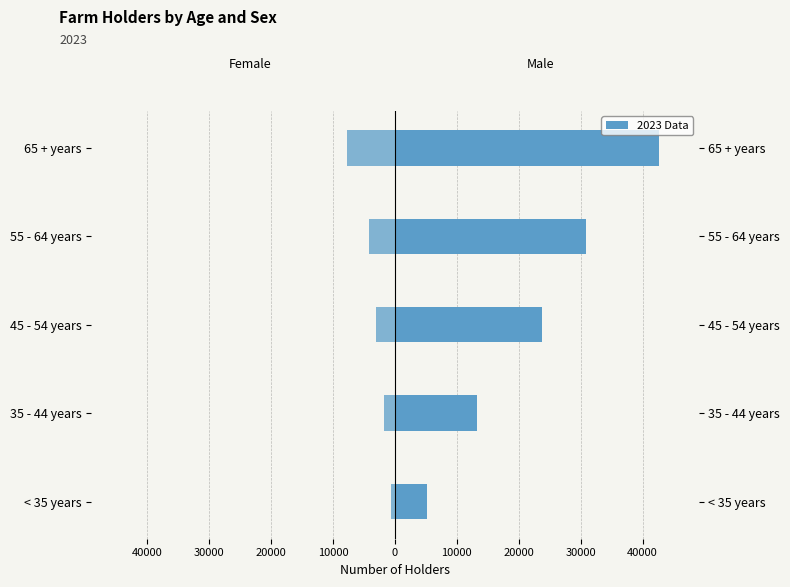

Reading left to right, transcribe all the data shown in this chart.

Male: 5121	13199	23782	30907	42646
Female: -670	-1741	-3082	-4280	-7746